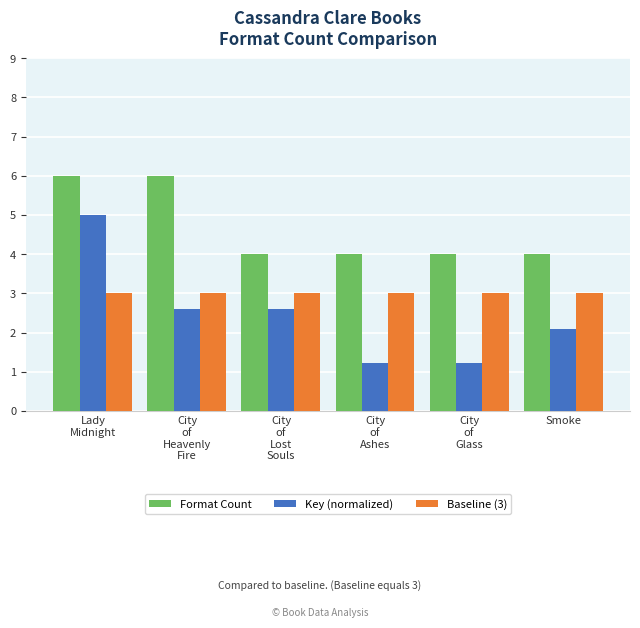

At Smoke, list the series in order from largest to smallest.

Format Count, Baseline (3), Key (normalized)